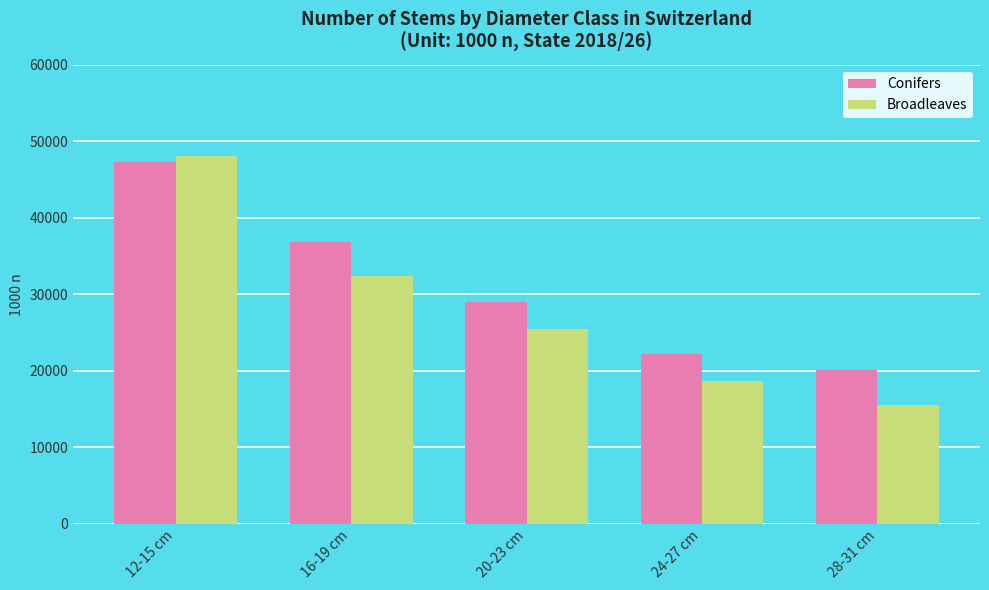

List the series in order of their overall mean, lowest first.

Broadleaves, Conifers